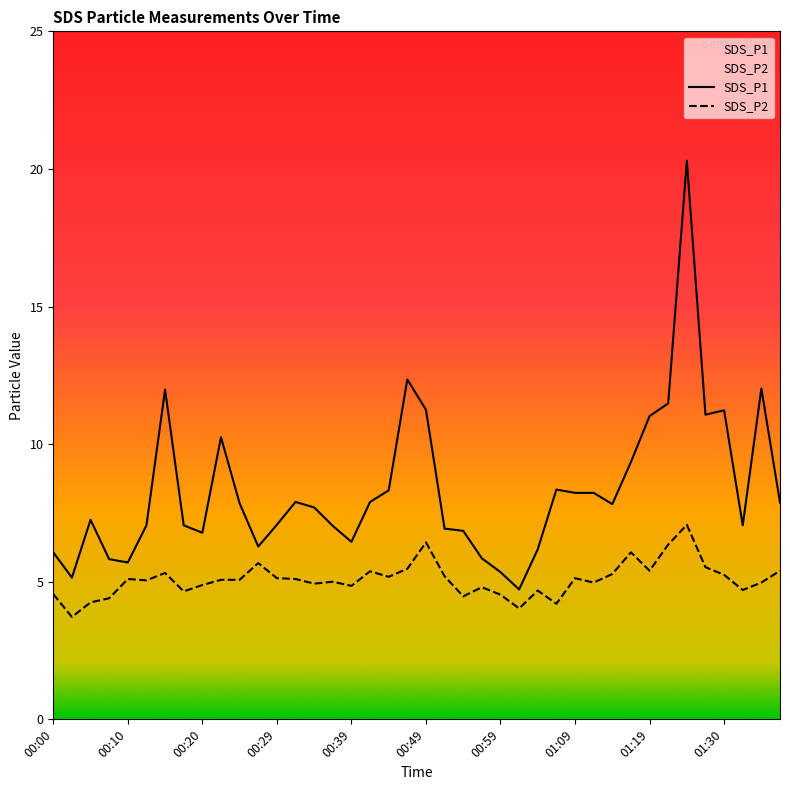

Where does the SDS_P2 series first go above 5?

00:10